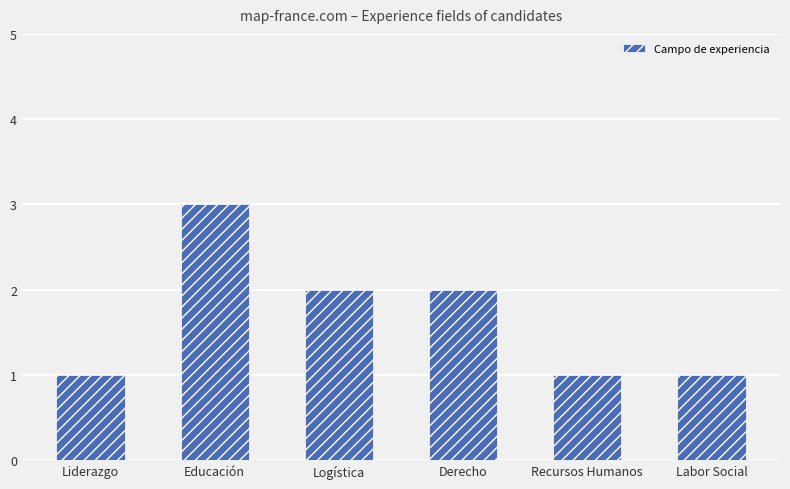

Which has a higher value, Liderazgo or Derecho?

Derecho